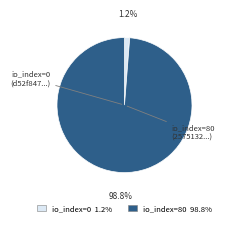

Is there a majority slice in this chart?

Yes